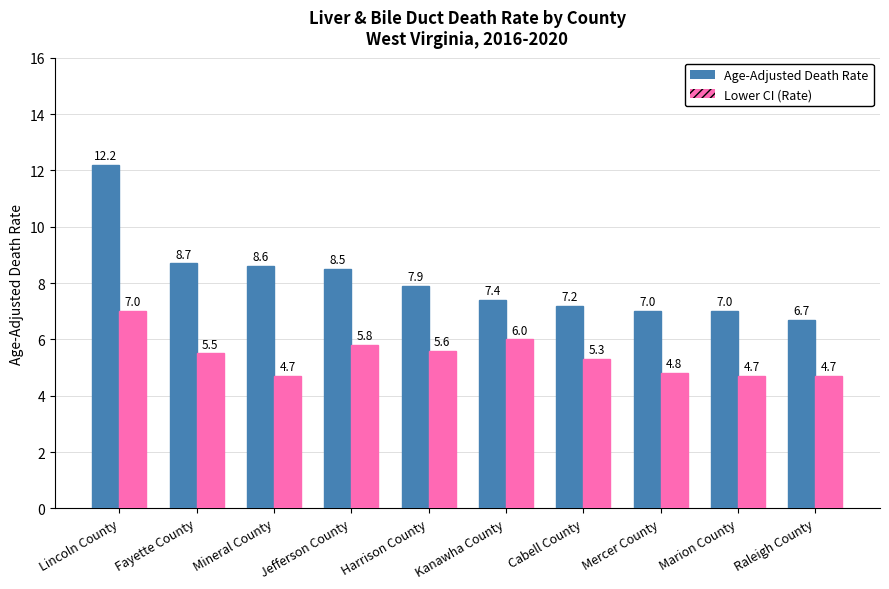

What is the spread (max minus min) of values at Cabell County?

1.9